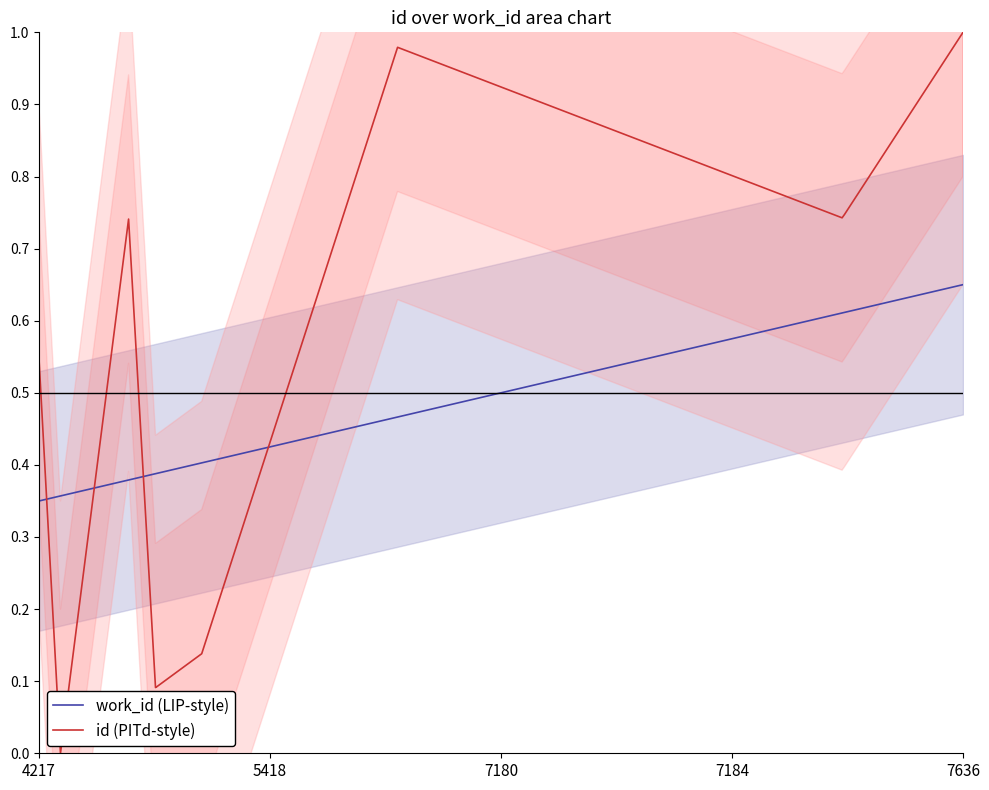

How many intersections are there between id (PITd-style) and work_id (LIP-style)?

4